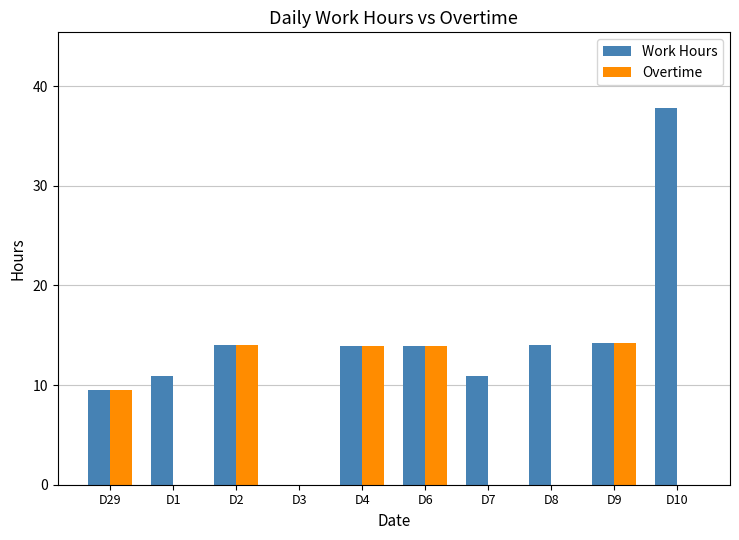

What is the sum of the Work Hours values at D4 and D9?

28.1